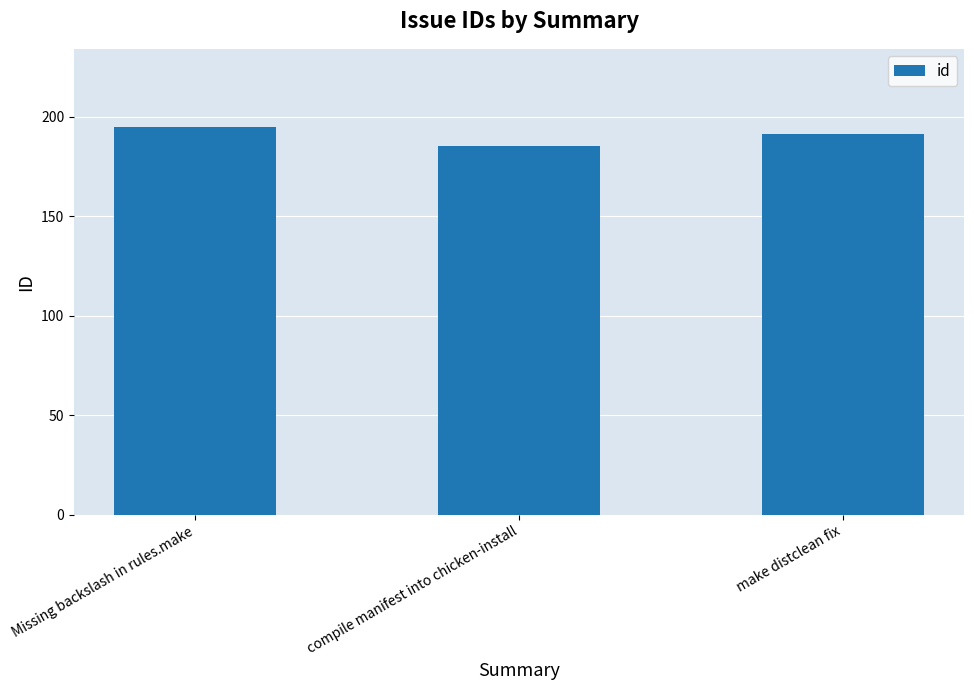

What is the greatest value displayed?

195